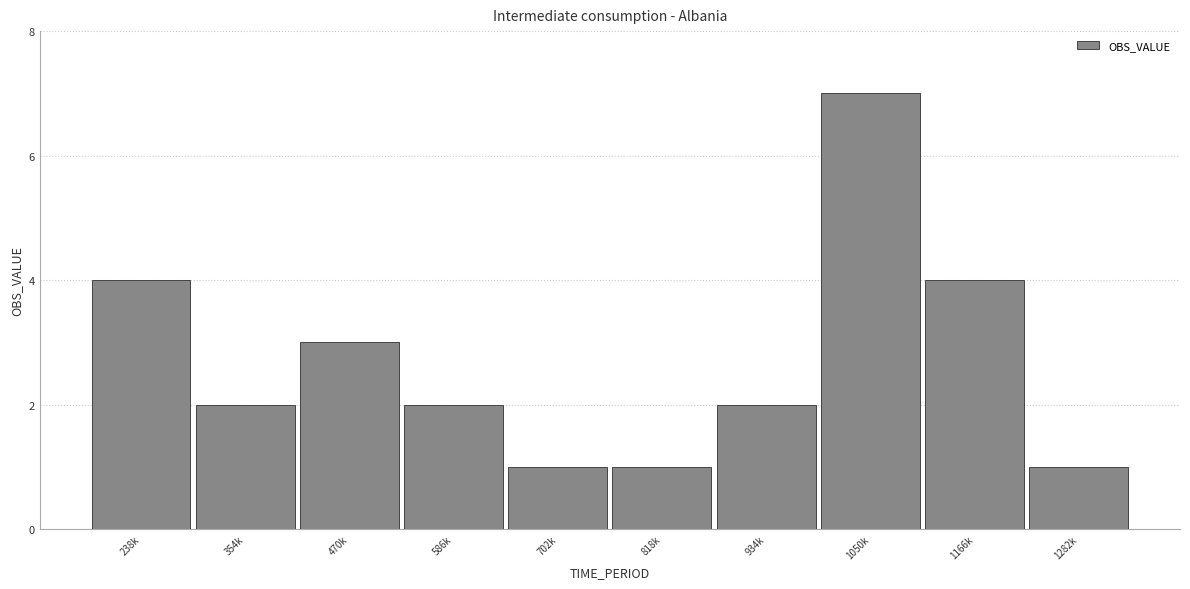

Reading left to right, what are all the values shown in this chart?

4	2	3	2	1	1	2	7	4	1